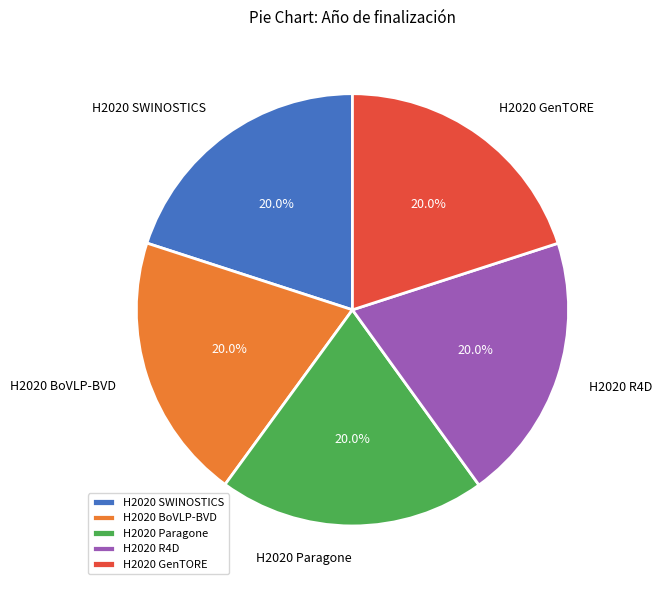

To the nearest percent, what percentage of the pie is H2020 R4D?

20%